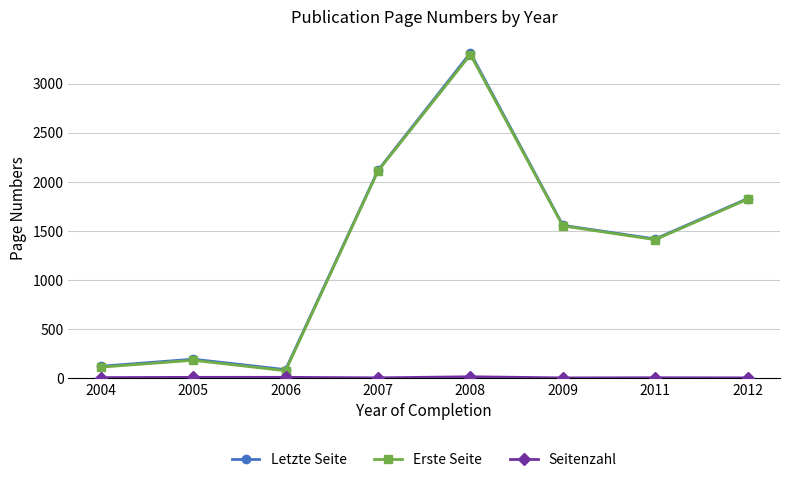

Where is the first local maximum for Letzte Seite?

2005